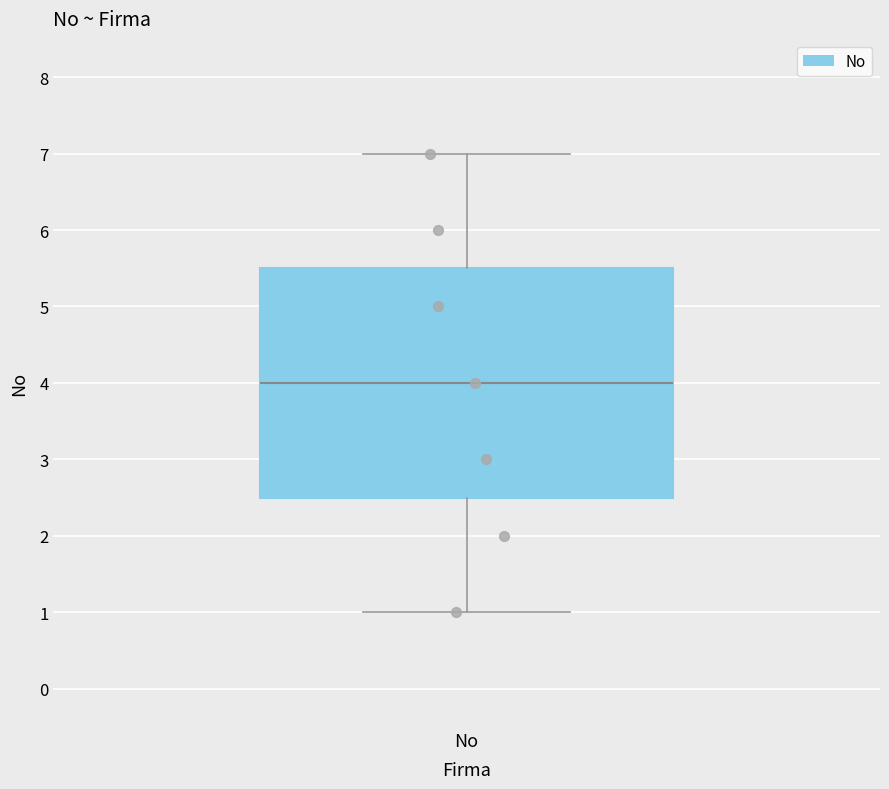

Where is the lower edge of the box for No on the y-axis? The values are not printed on the chart, so give them approximately, as read against the axis.

2.5